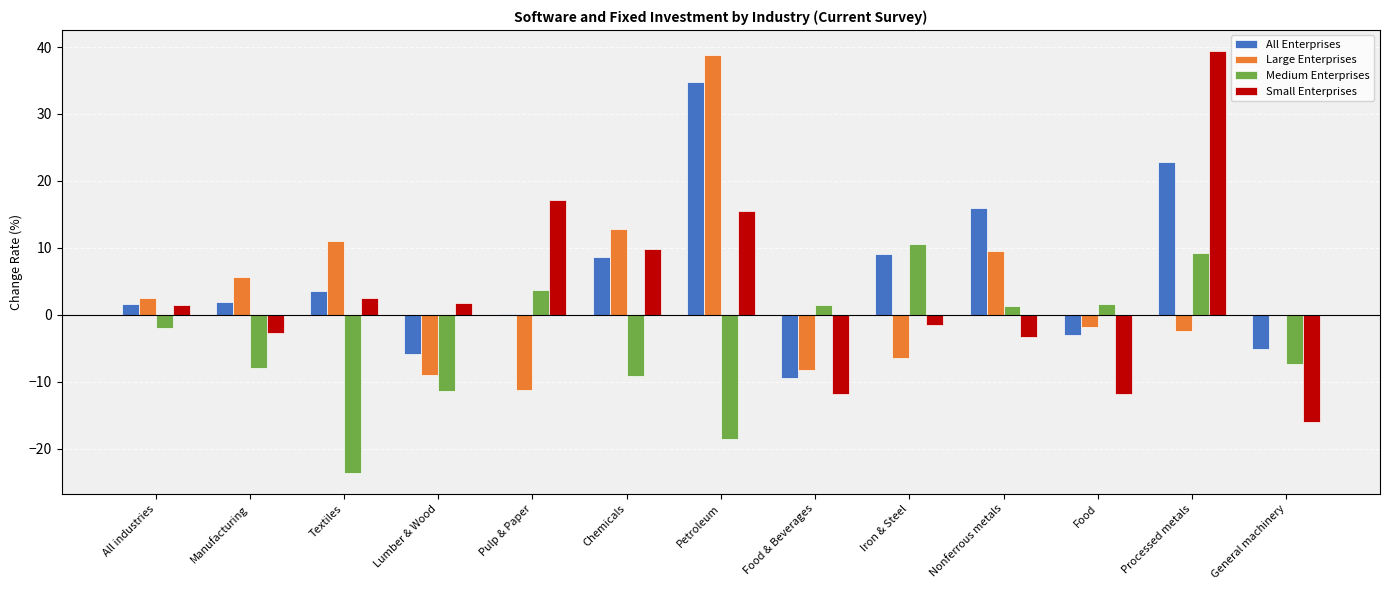

Which series changed the most between Processed metals and General machinery?

Small Enterprises